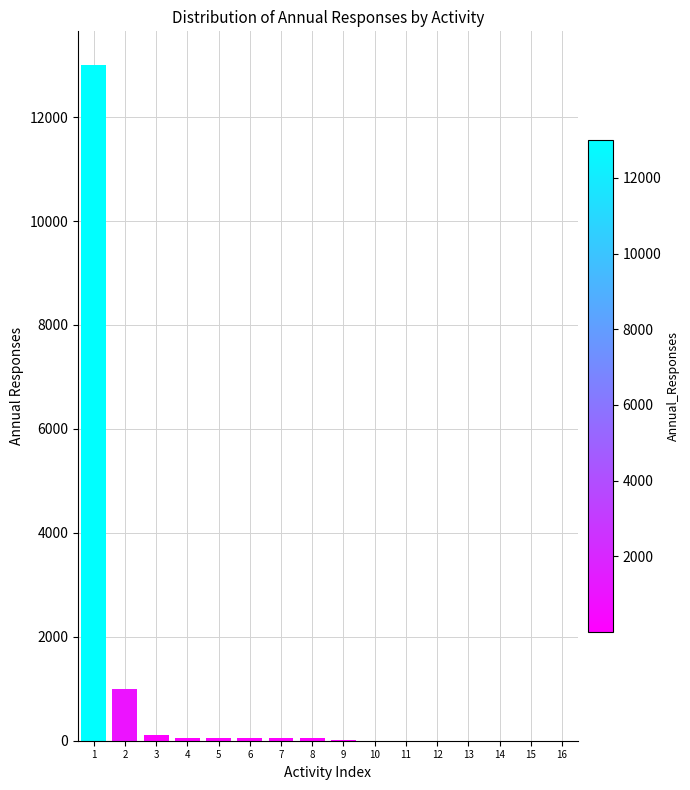

What is the greatest value displayed?

13000